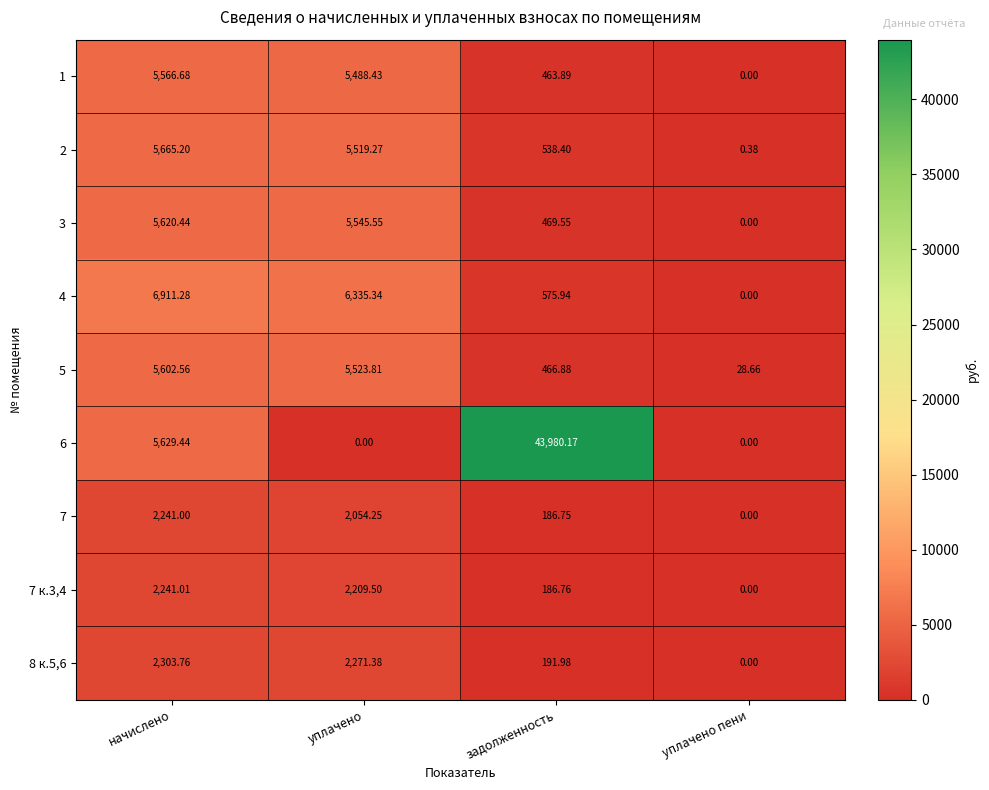

At which category is the sum across all series the highest?

задолженность